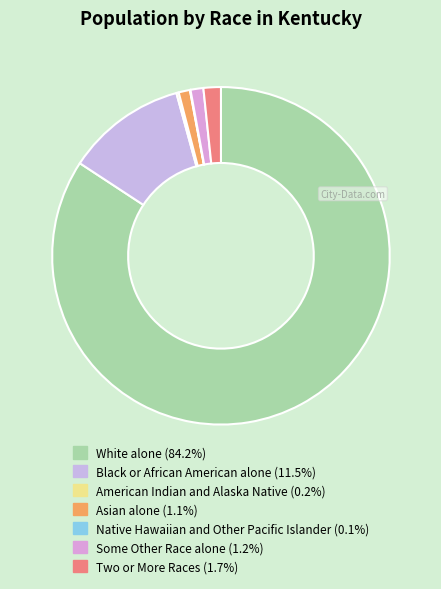

What percentage is NOT represented by American Indian and Alaska Native?

99.8%